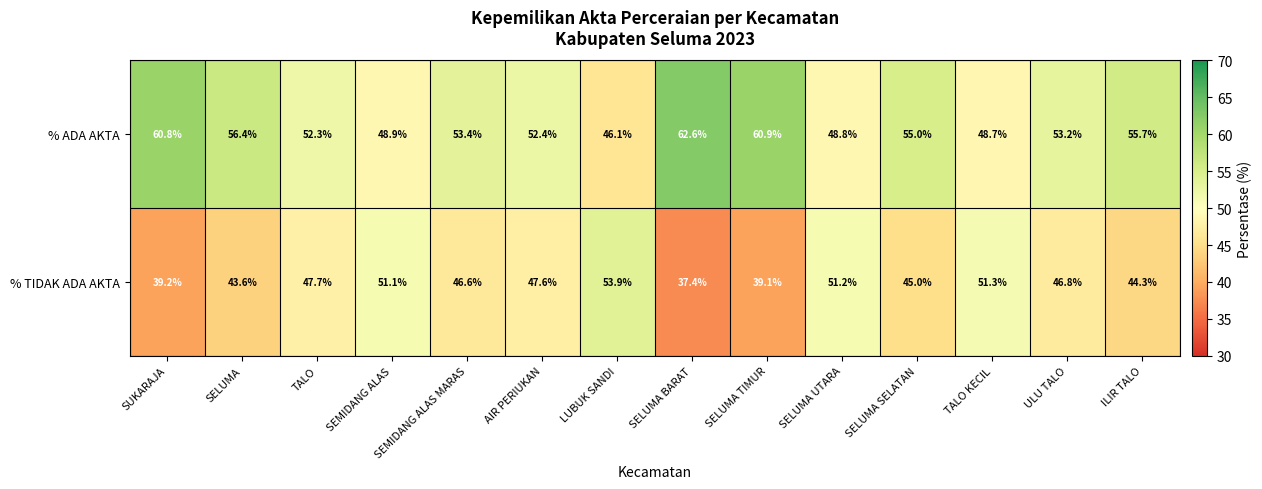

How many values in the % ADA AKTA series are below 53?

6